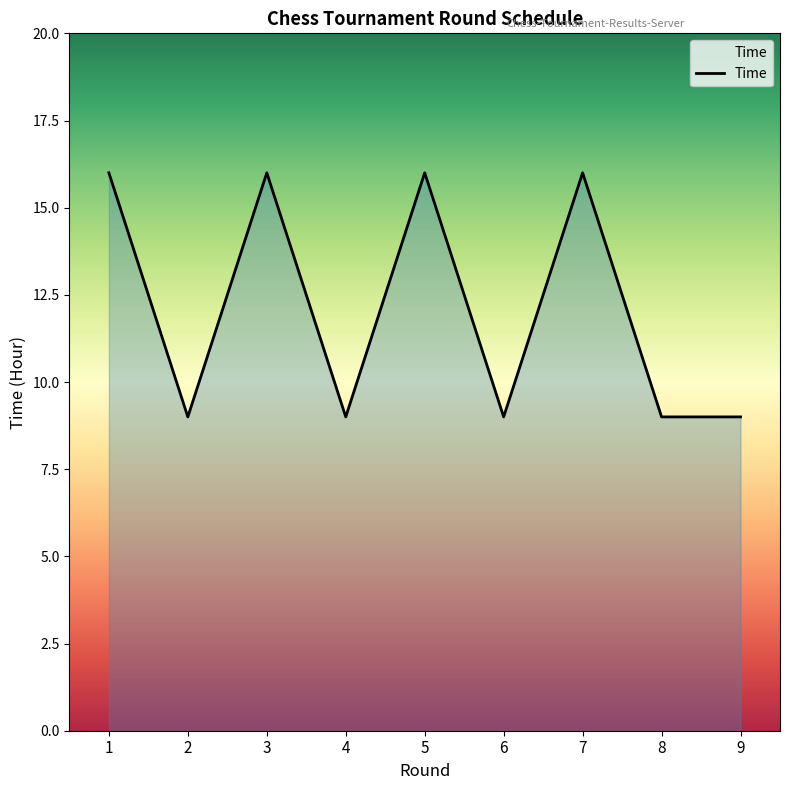

The value at 6 is 9. True or false?

True